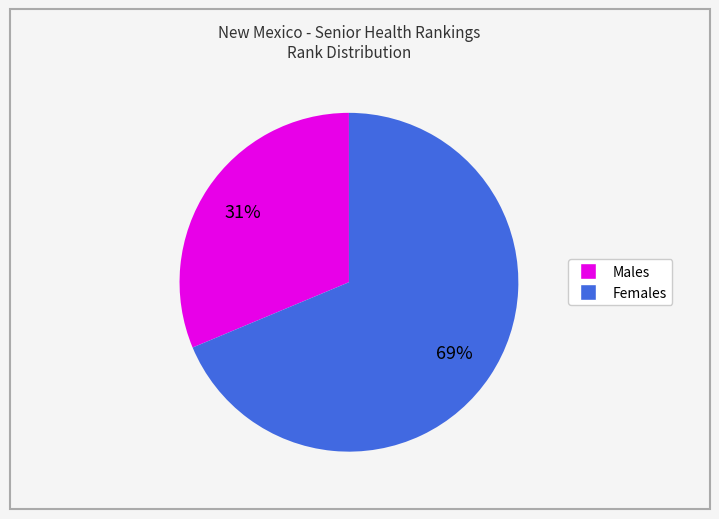

To the nearest percent, what is the average slice percentage?

50%